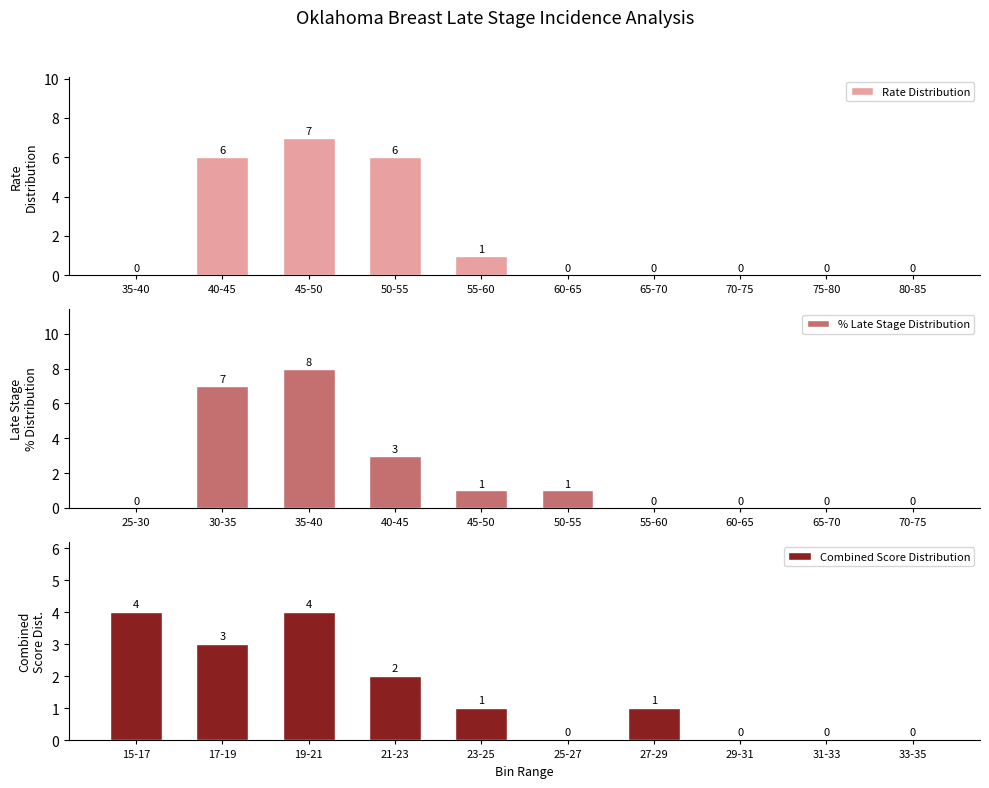

At how many categories does at least one series exceed 2?

4